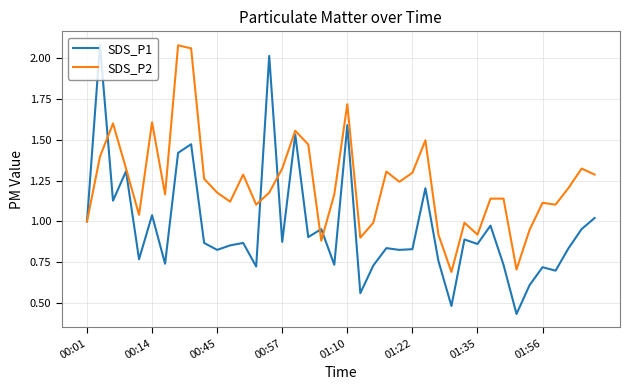

Which series has the largest total across all categories?

SDS_P2